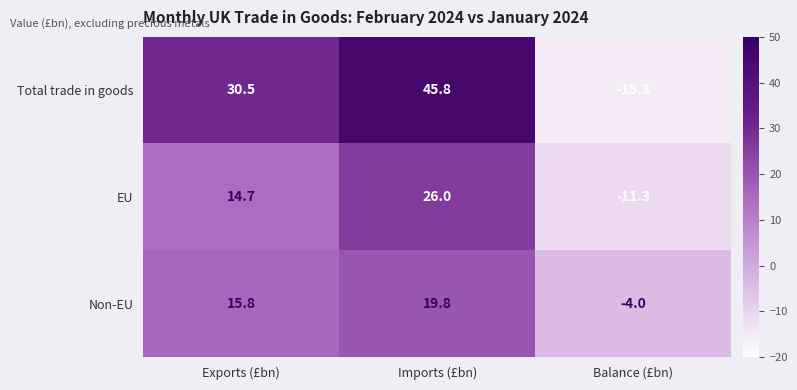

What is the sum of all EU values?

29.4